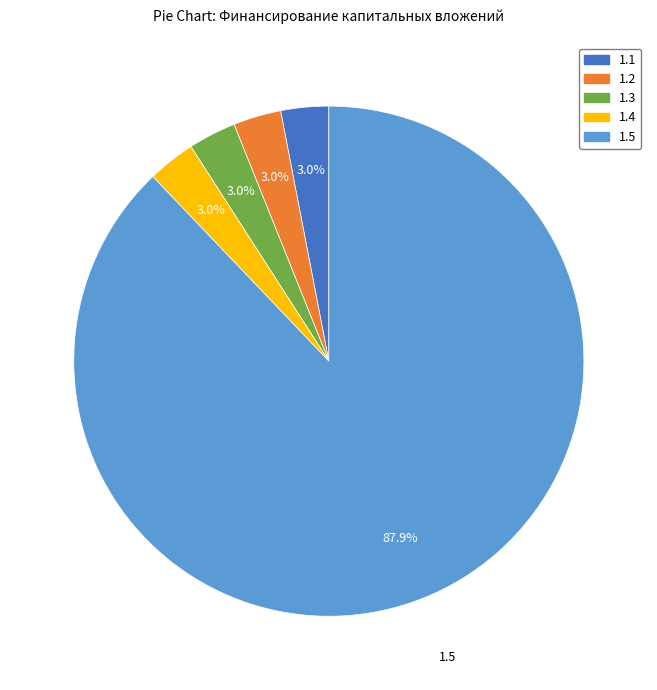

Does any single category account for the majority?

Yes